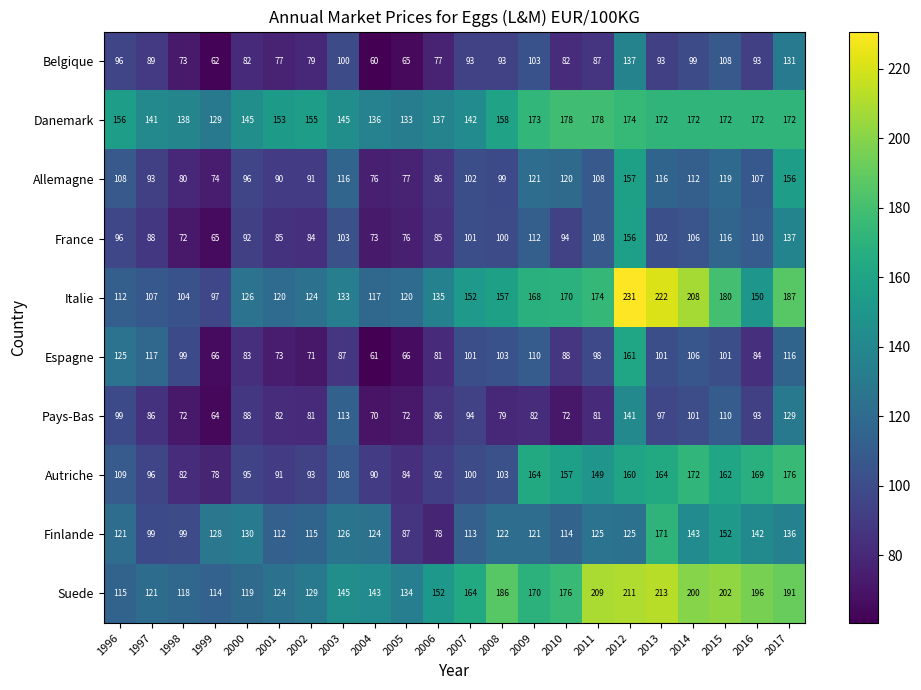

At which label does Autriche reach its peak?

2017